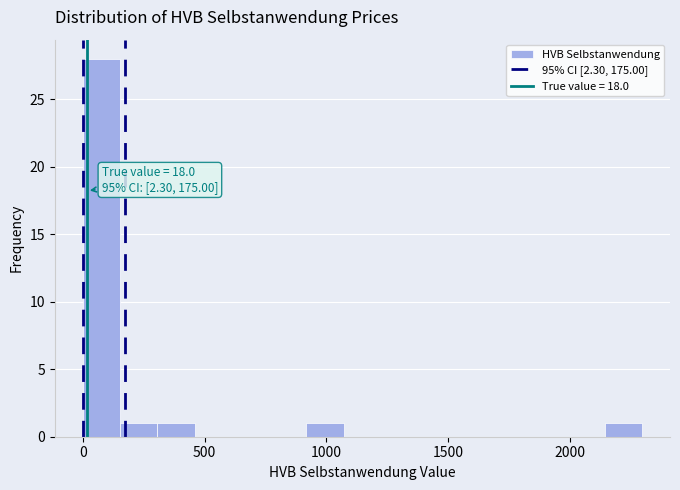

Read against the x-axis, roughly where is the centre of the tallest bar?

100